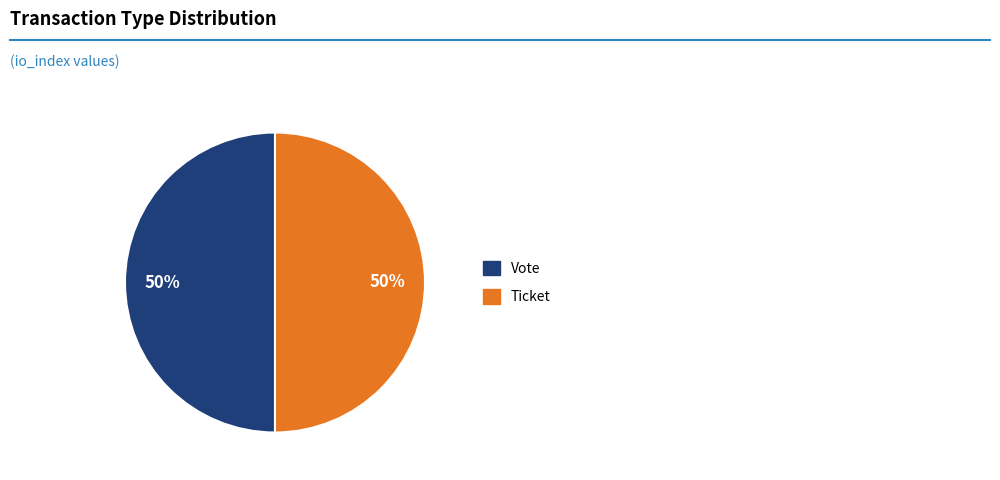

To the nearest percent, what is the average slice percentage?

50%